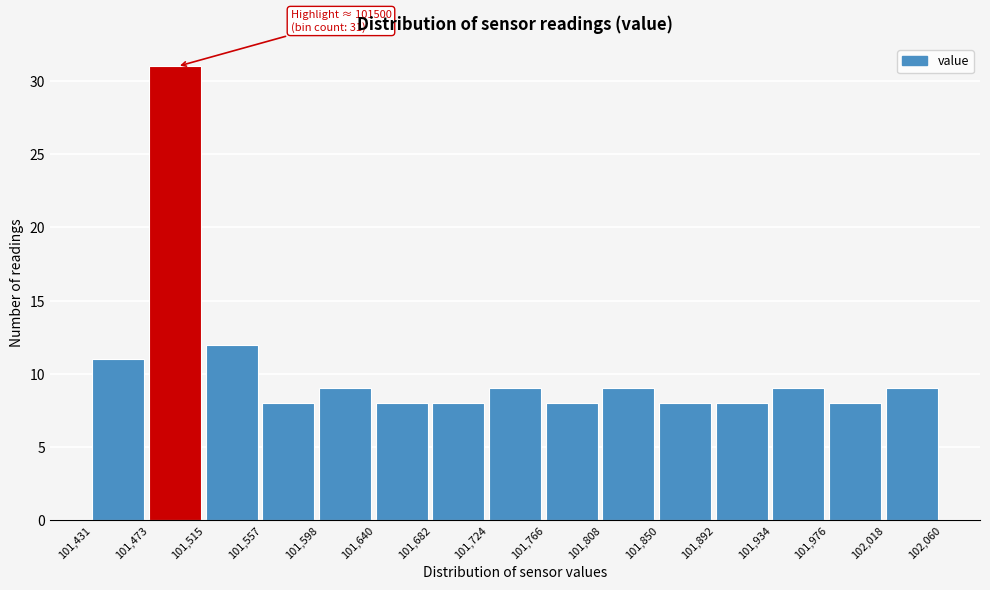

Which range on the x-axis has the tallest bar?

101,473 to 101,515